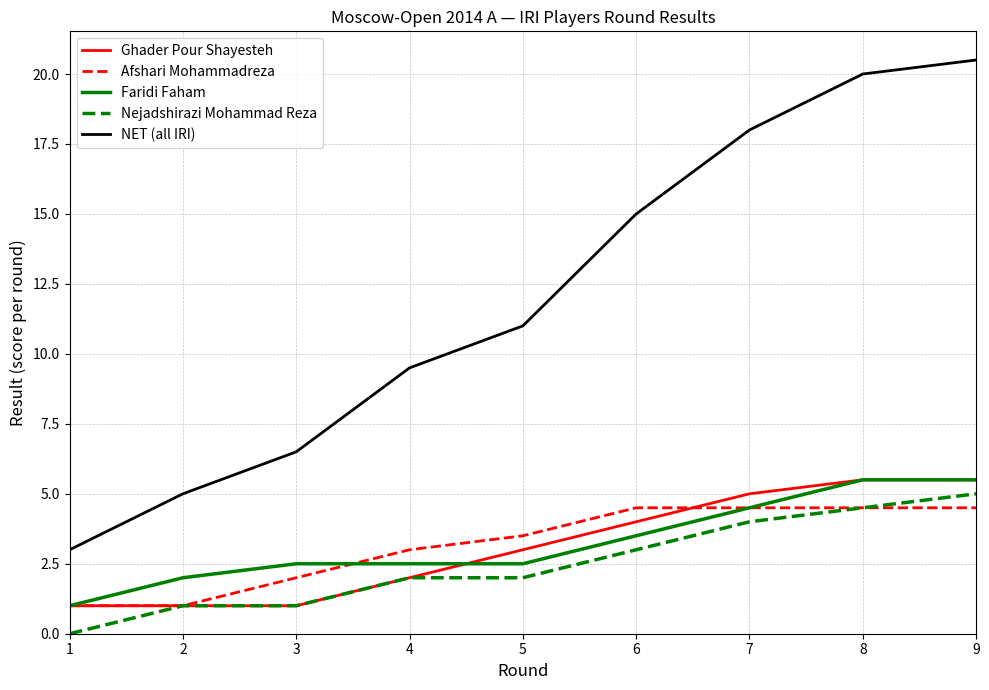

Where is NET (all IRI) nearest to the value 11?

5